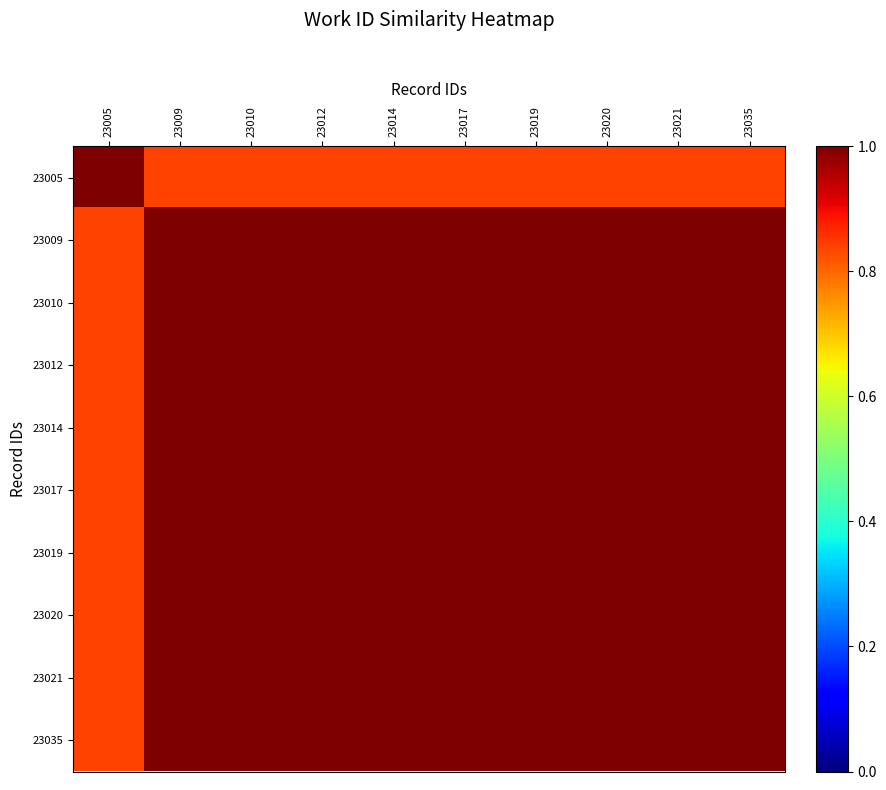

At 23035, list the series in order from largest to smallest.

23035, 23012, 23014, 23017, 23019, 23020, 23021, 23010, 23009, 23005